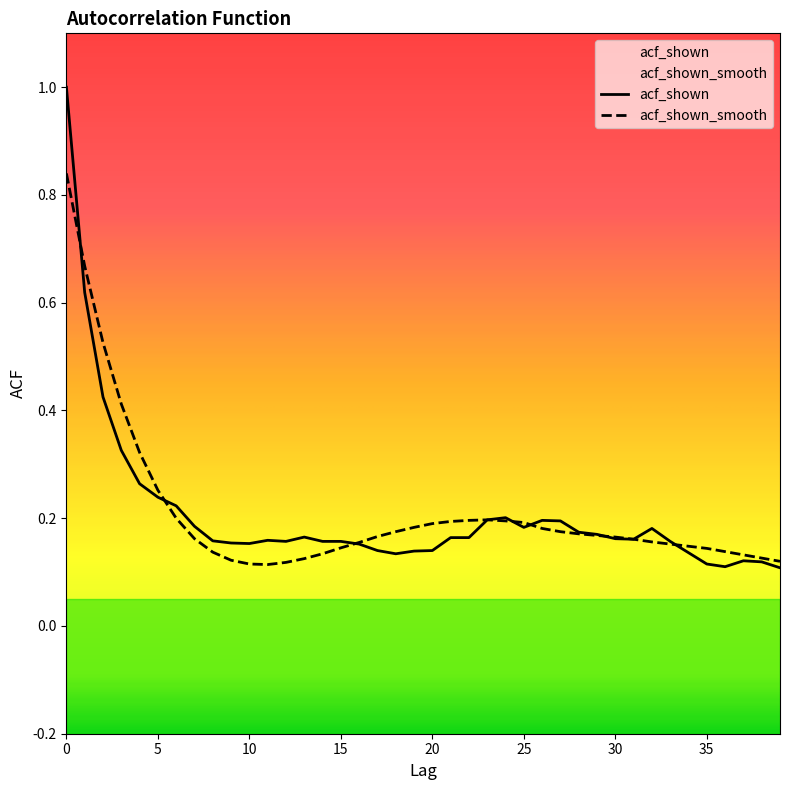

Between which two adjacent categories do acf_shown_smooth and acf_shown first intersect?

0 and 1